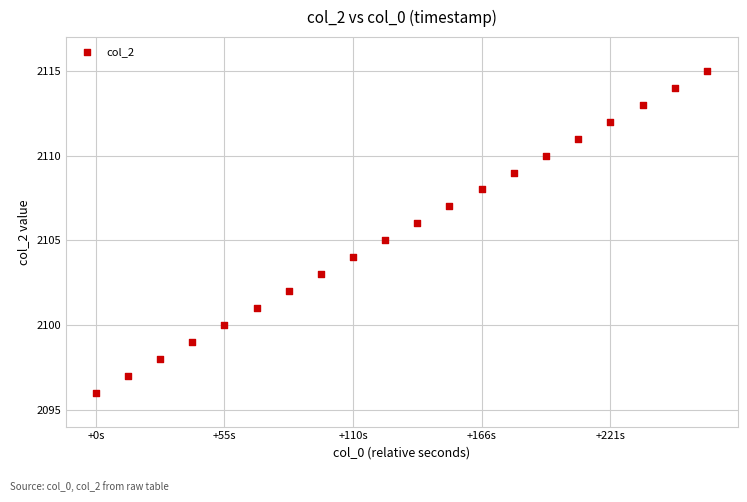

Count the number of points in this scatter plot.

20